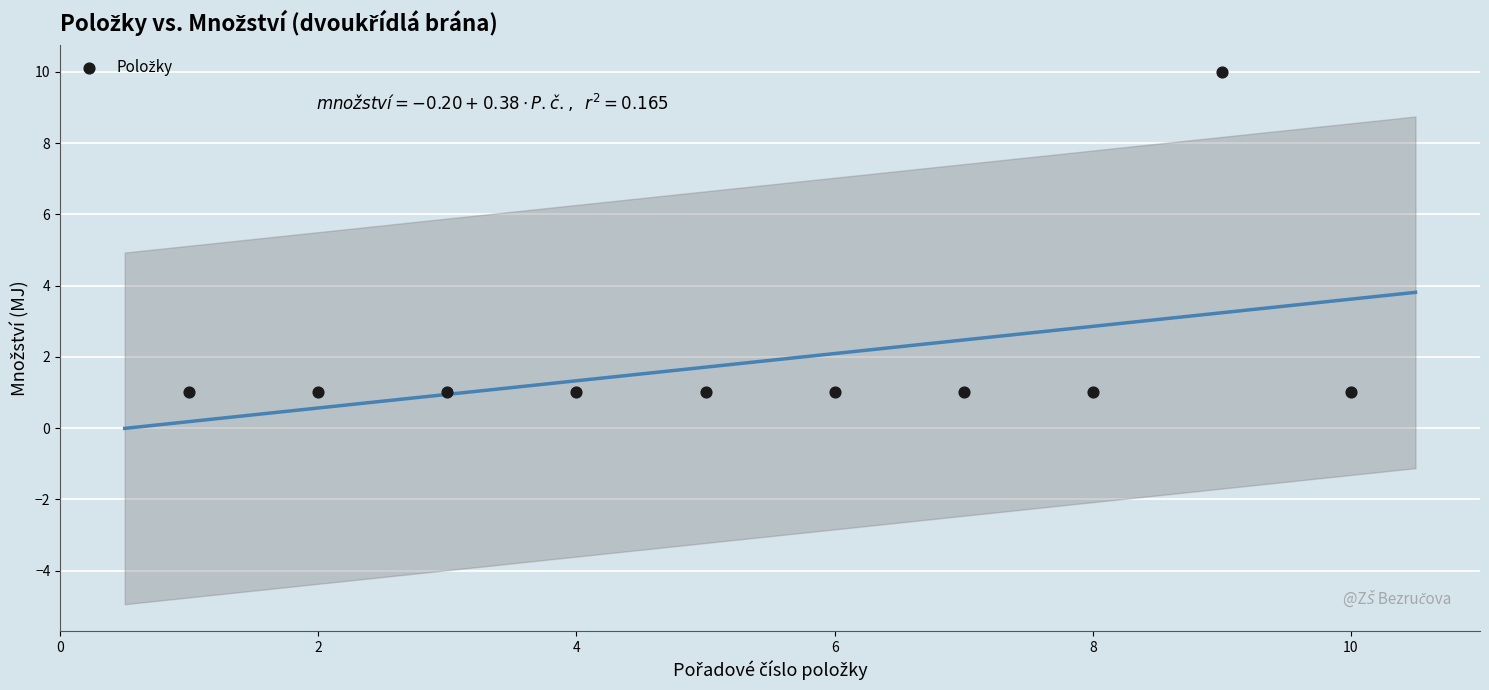

What is the range of Y values (max minus min)?

9